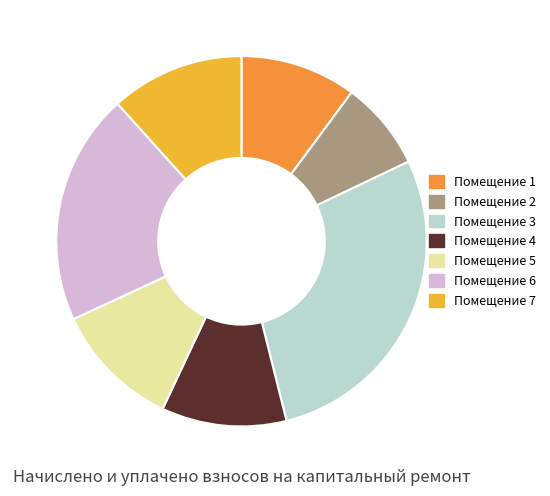

Is there any slice that represents more than half of the pie?

No